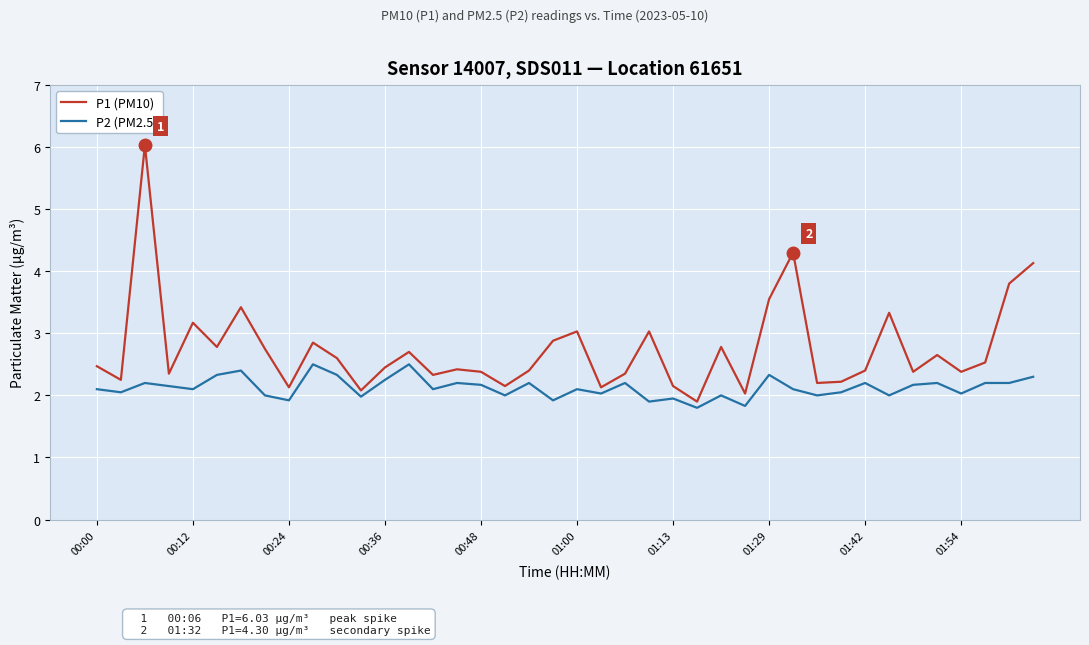

What is the minimum value shown in the chart?

1.8